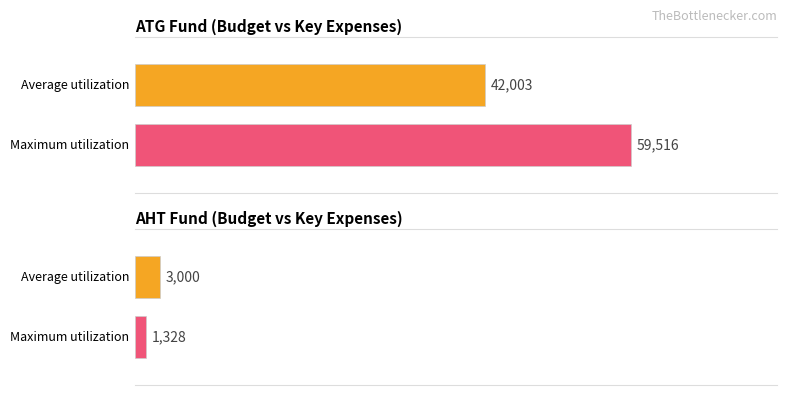

Which series has the largest range (max minus min)?

Maximum utilization